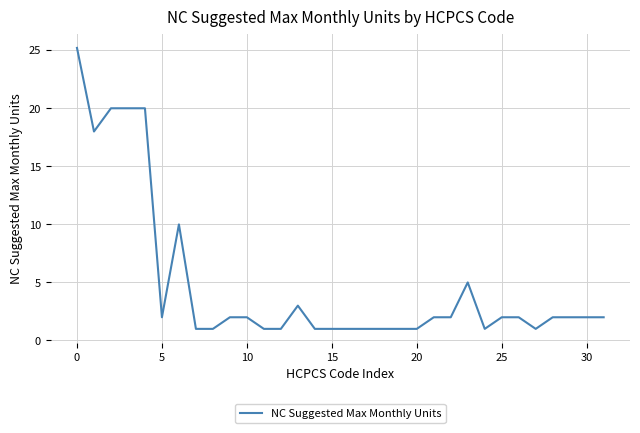

What is the minimum value shown in the chart?

1.0